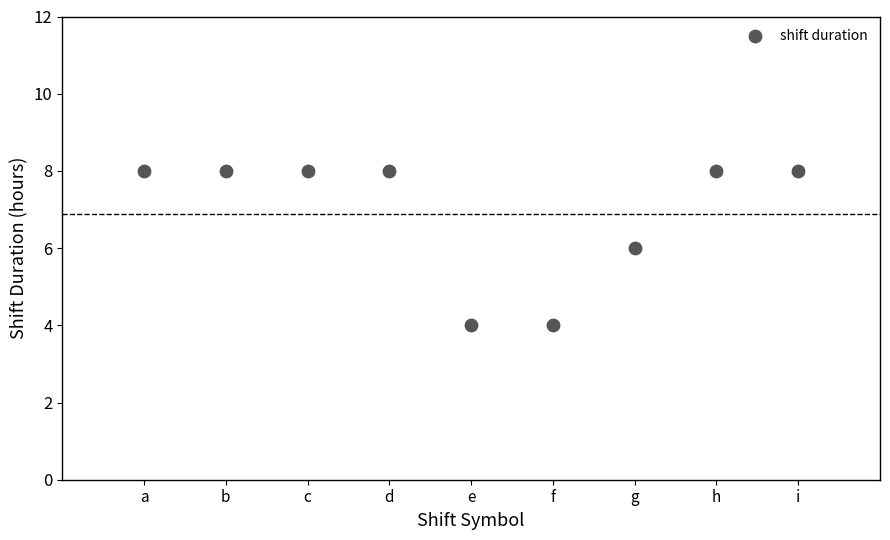

What is the average X value?

5.0